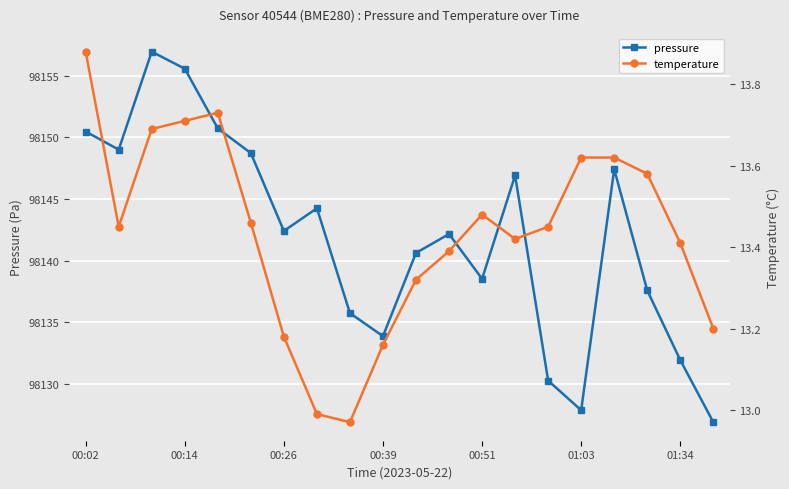

How many series are shown in this chart?

2